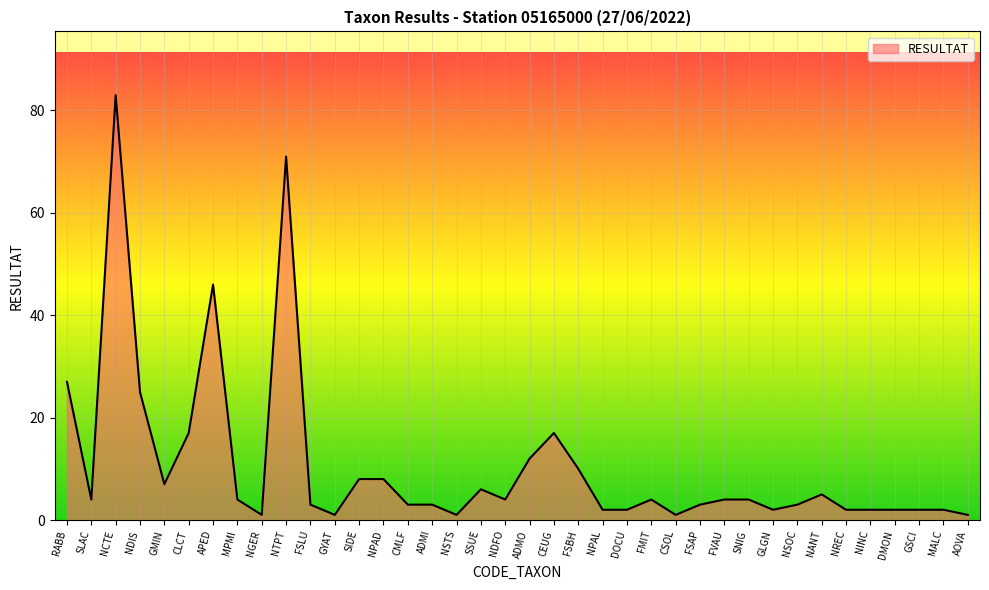

Approximately how many times larger is the value at APED compared to NDFO?

11.5